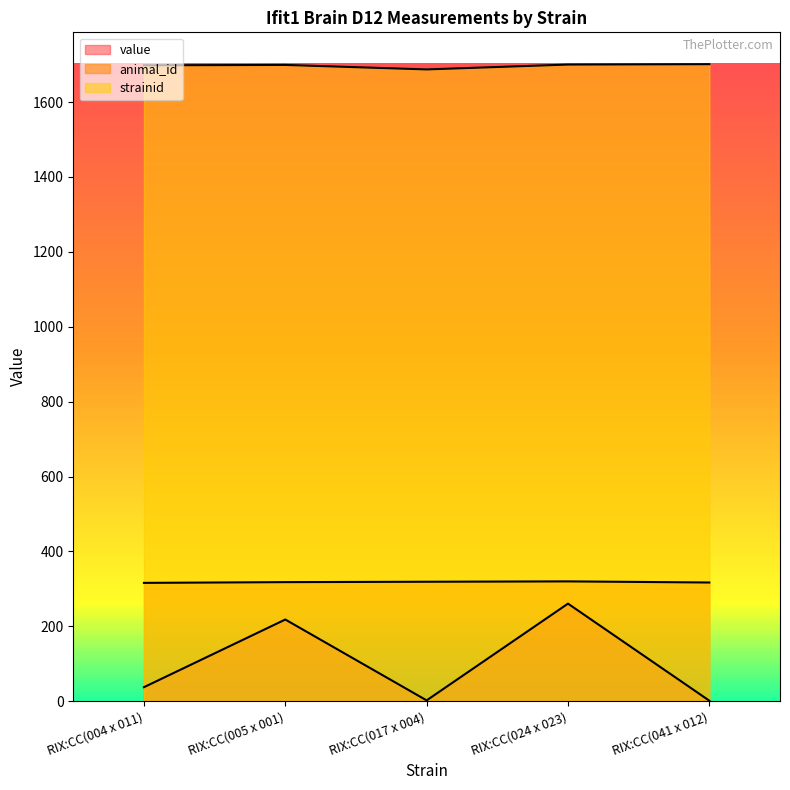

How many data points does each series have?

5